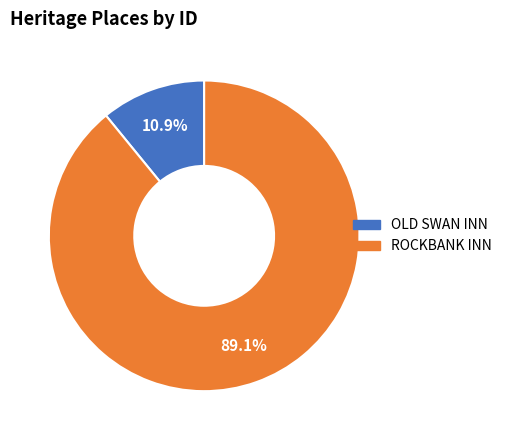

What percentage is NOT represented by ROCKBANK INN?

10.9%